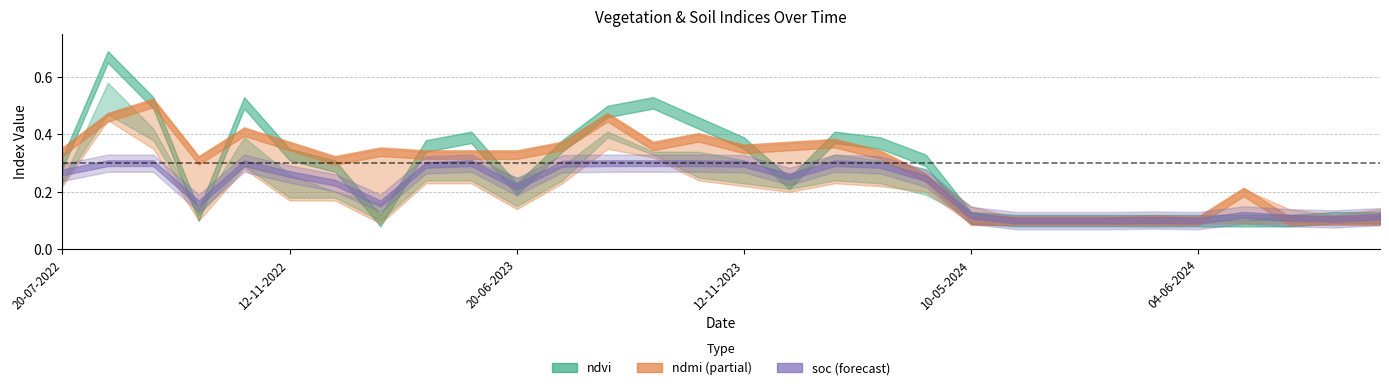

What position from the left is 11-01-2023?

10